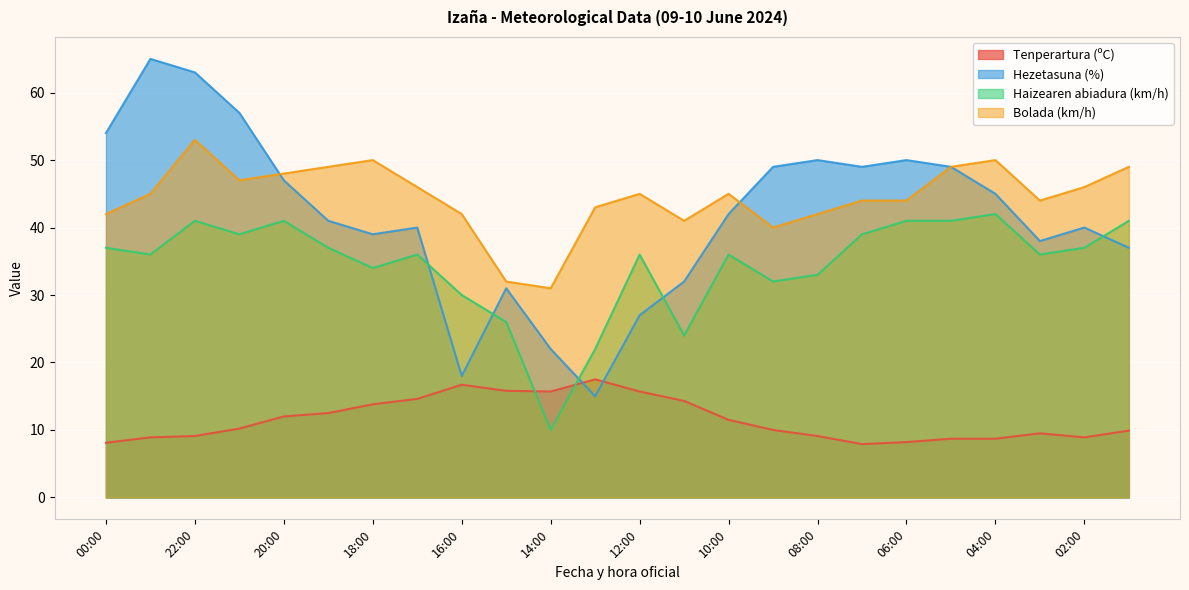

What are all the series names shown in the legend?

Tenperartura (ºC), Hezetasuna (%), Haizearen abiadura (km/h), Bolada (km/h)